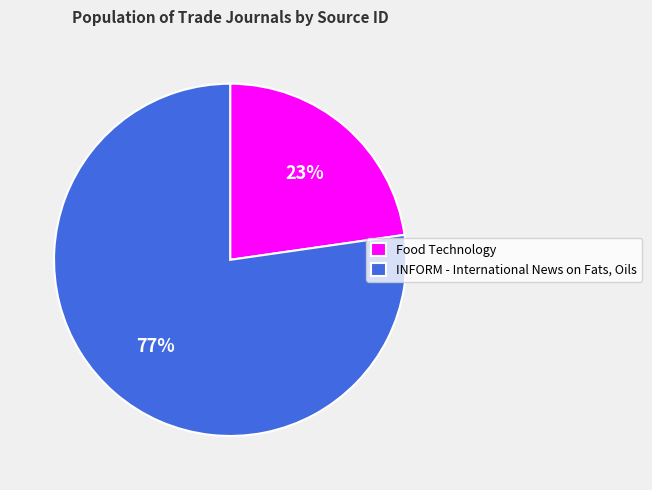

Which has a higher value, INFORM - International News on Fats, Oils or Food Technology?

INFORM - International News on Fats, Oils